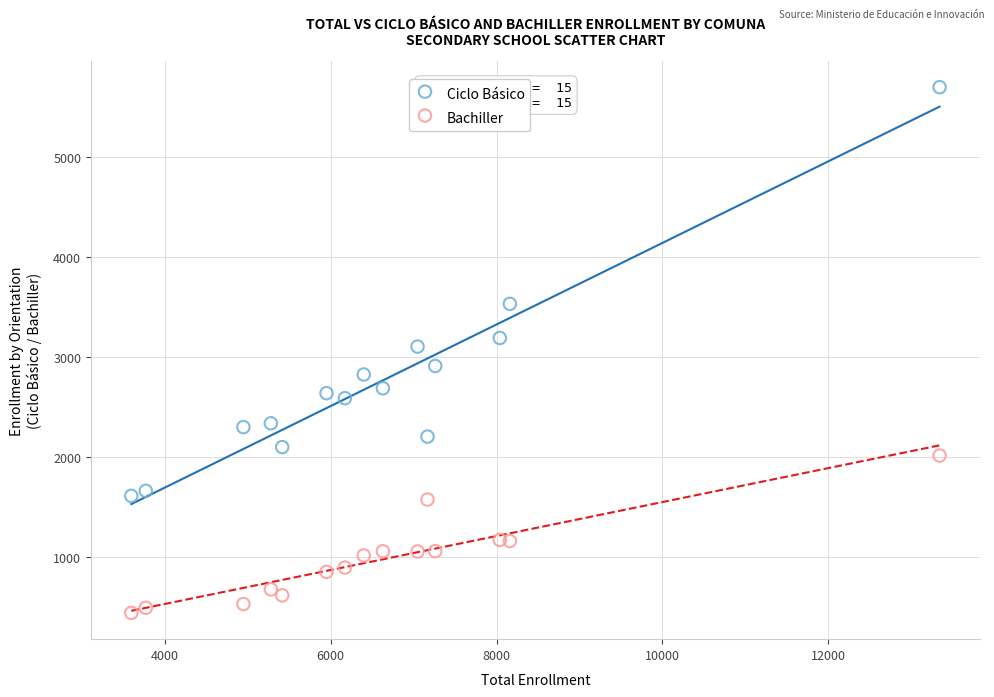

Which series contains the highest Y value?

Ciclo Básico